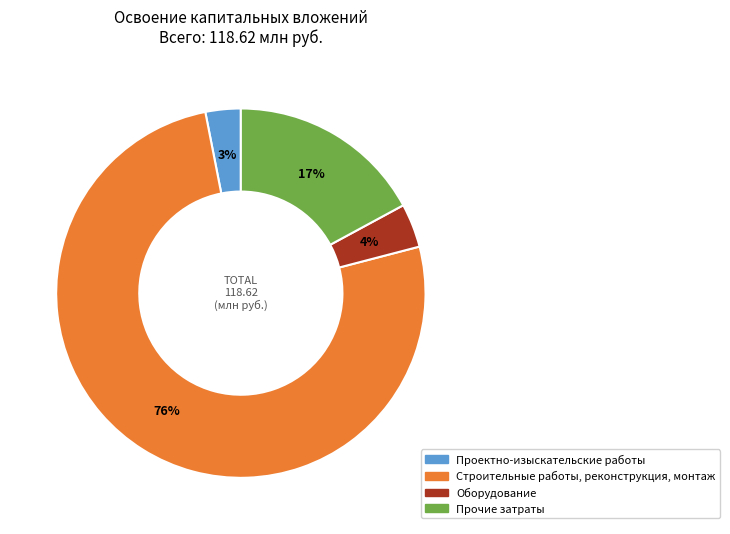

Which slice is the smallest?

Проектно-изыскательские работы